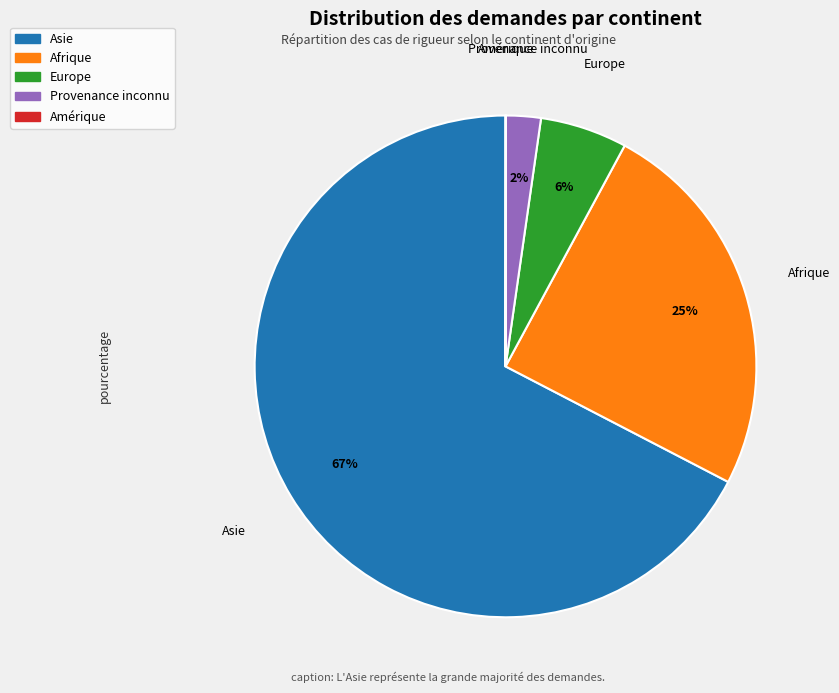

Is there any slice that represents more than half of the pie?

Yes